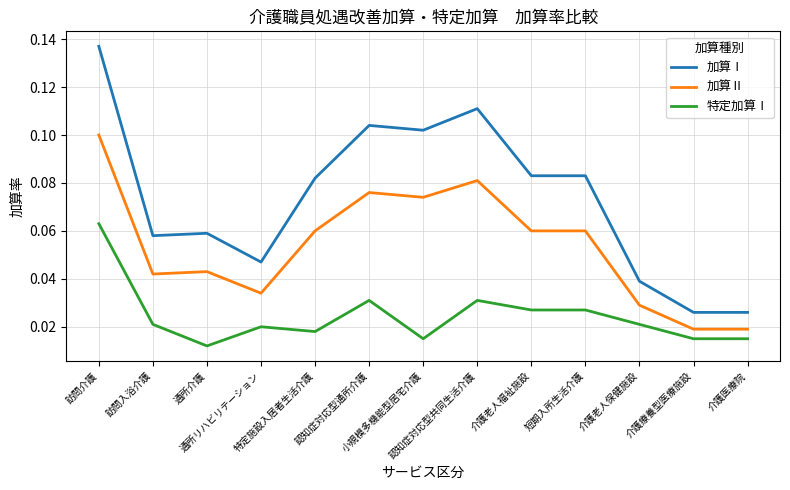

Which series has the largest range (max minus min)?

加算Ⅰ